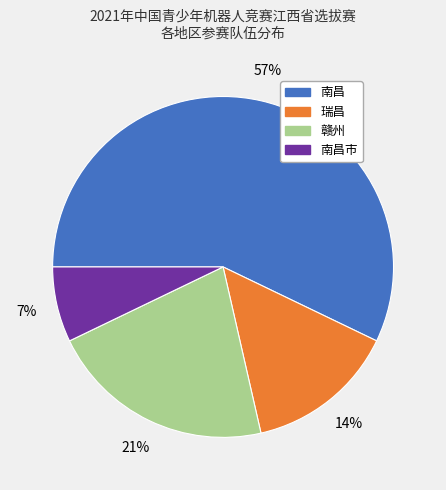

Is there any slice that represents more than half of the pie?

Yes